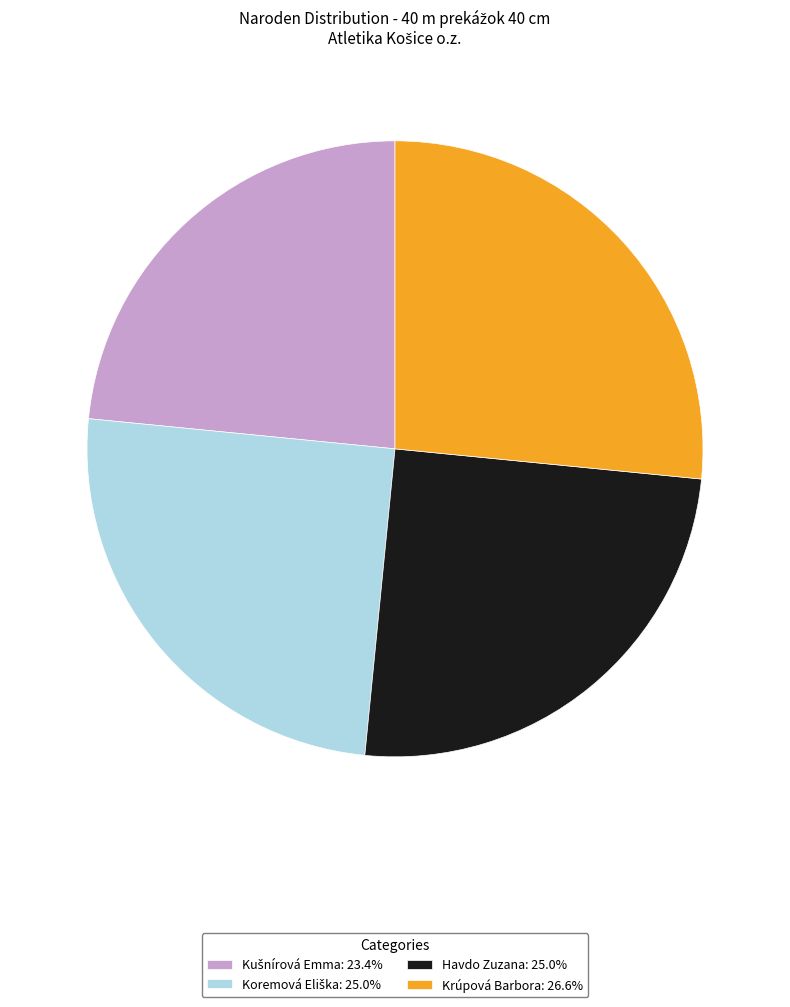

Does any single category account for the majority?

No